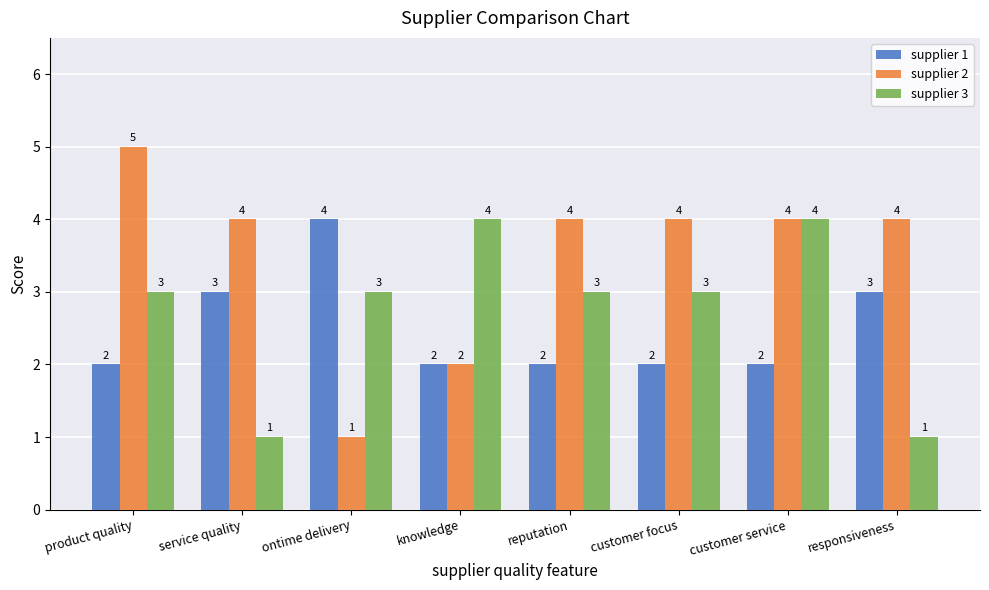

What is the spread (max minus min) of values at reputation?

2